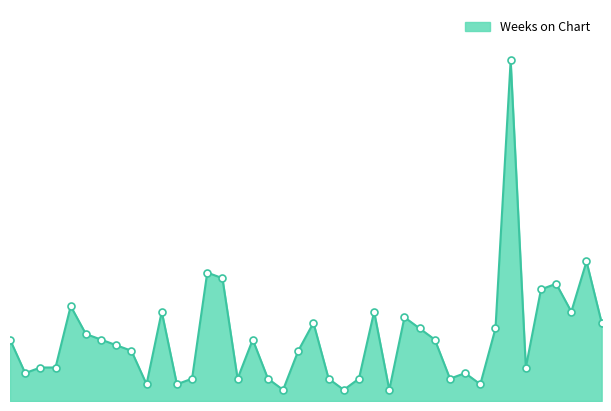

True or false: the data has more than 2 interior local peaks.

True